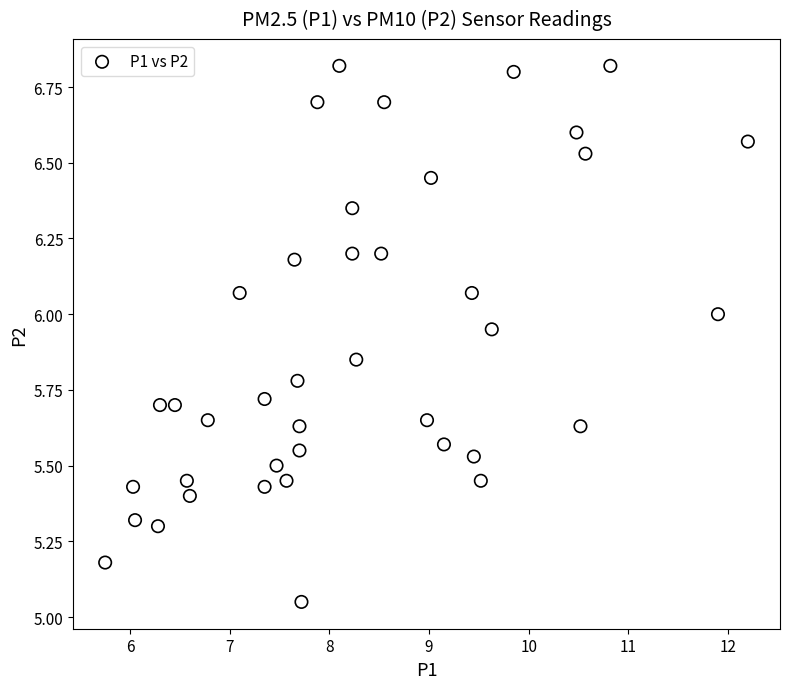

What is the range of Y values (max minus min)?

1.8